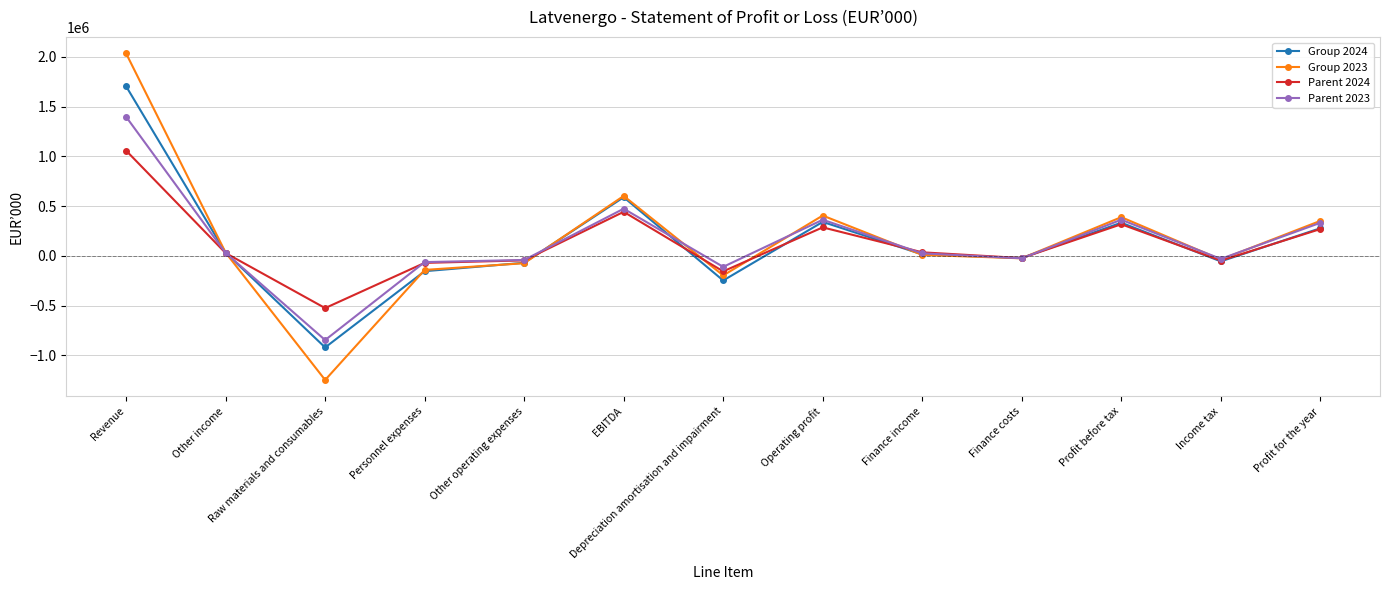

What is the sum of all Group 2023 values?

2096728